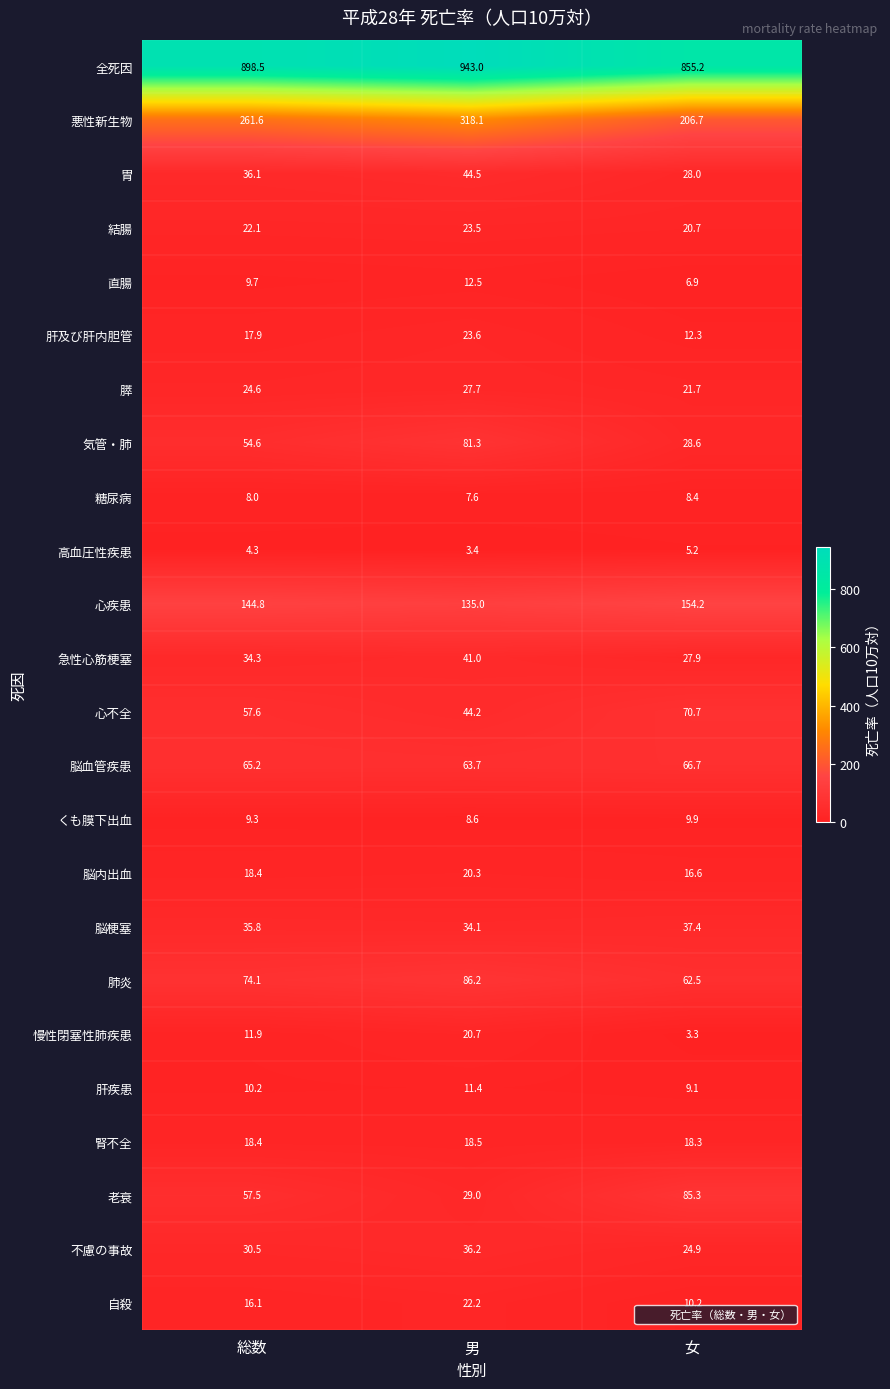

What value does the 自殺 series have at 男?

22.2